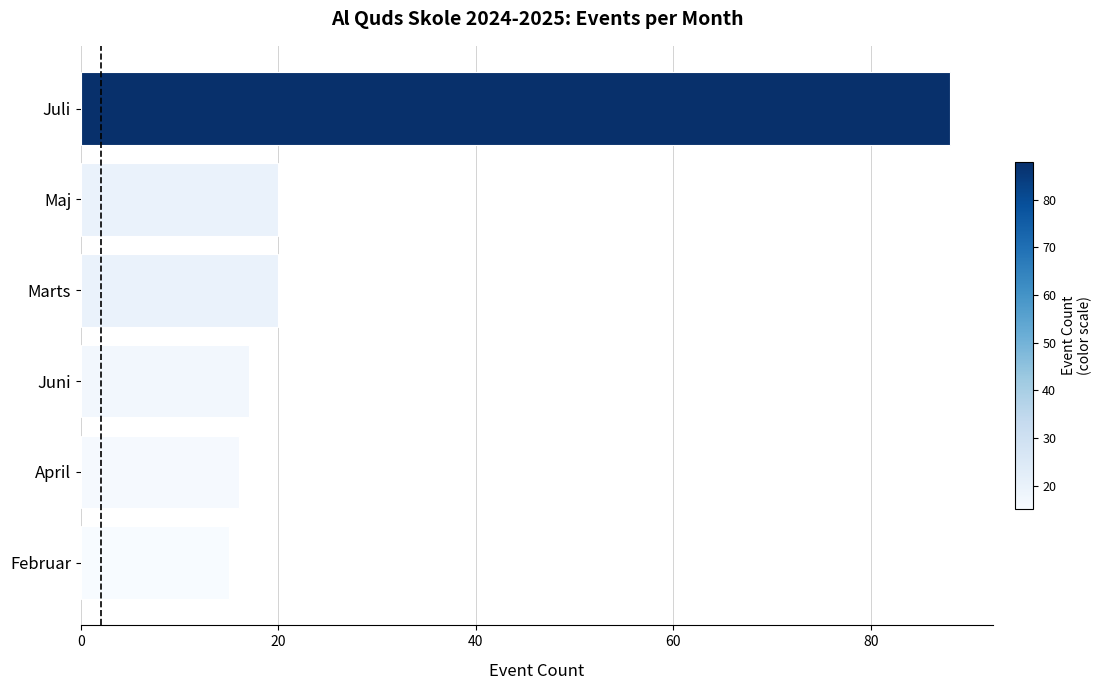

Reading bottom to top, extract all data points from this chart.

Februar=15	April=16	Juni=17	Marts=20	Maj=20	Juli=88